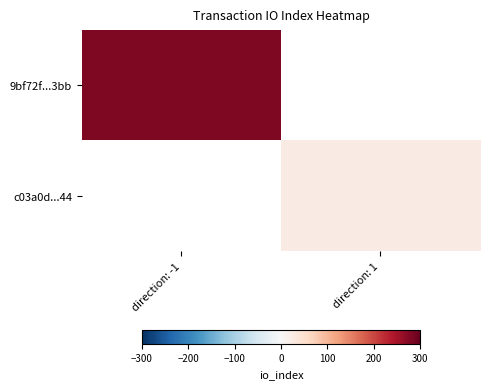

Count the number of categories in the chart.

2